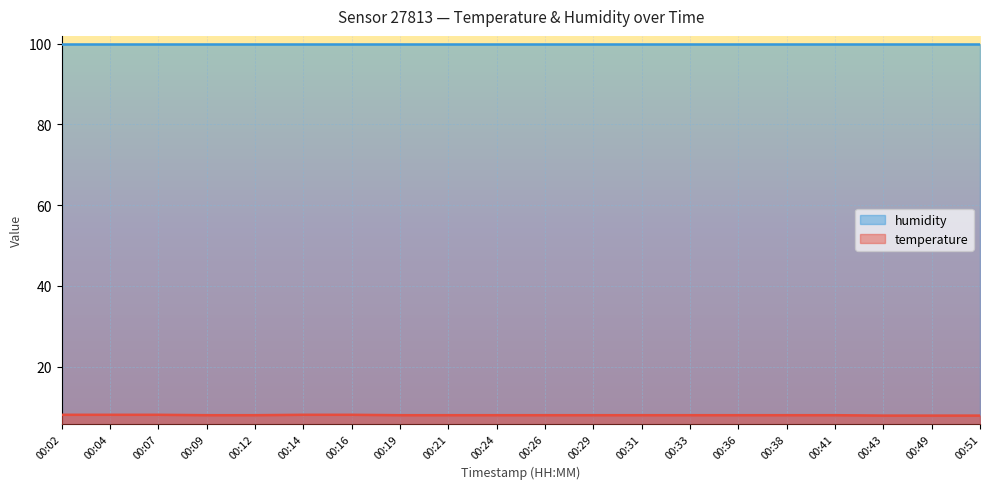

The chart shows a value of 8.0 at 00:36. True or false?

True